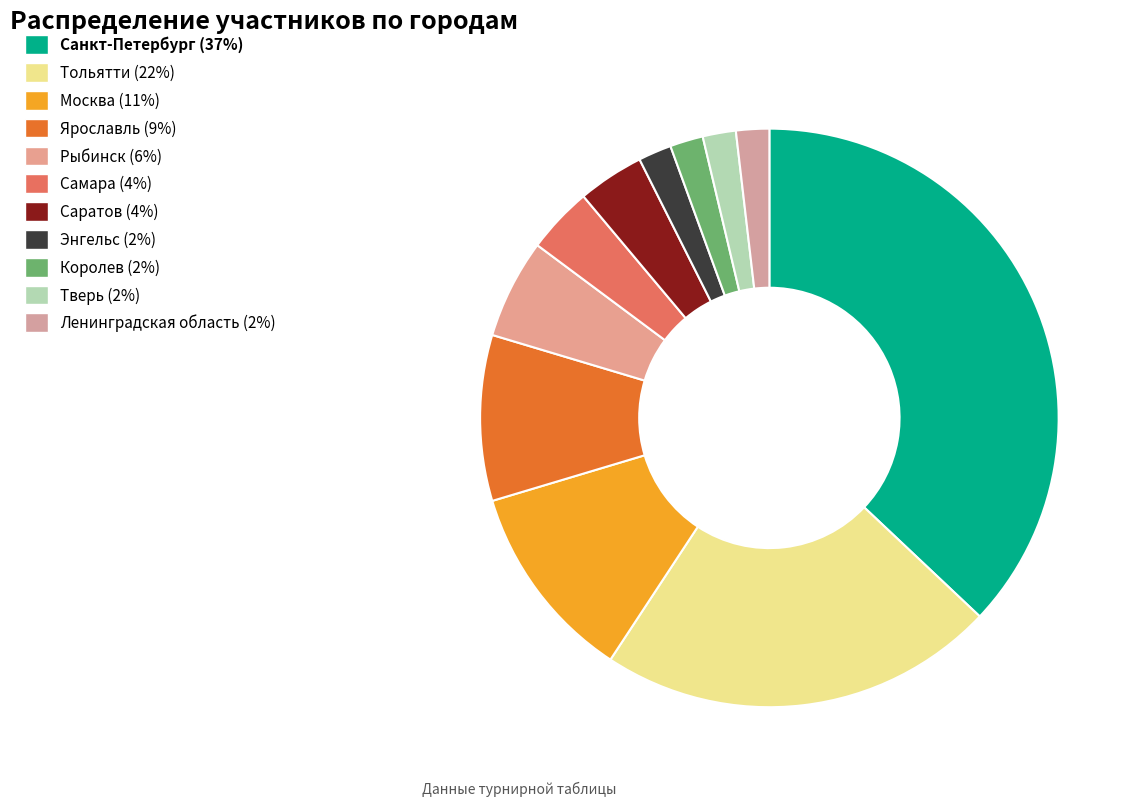

To the nearest percent, what is the combined percentage of Ярославль and Королев?

11%